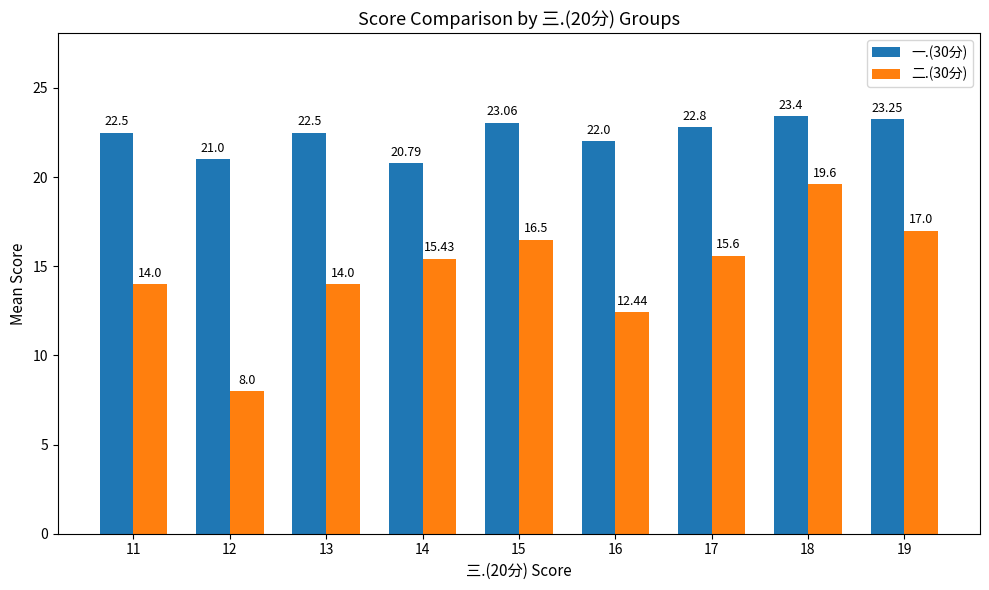

How many groups of bars are there?

9